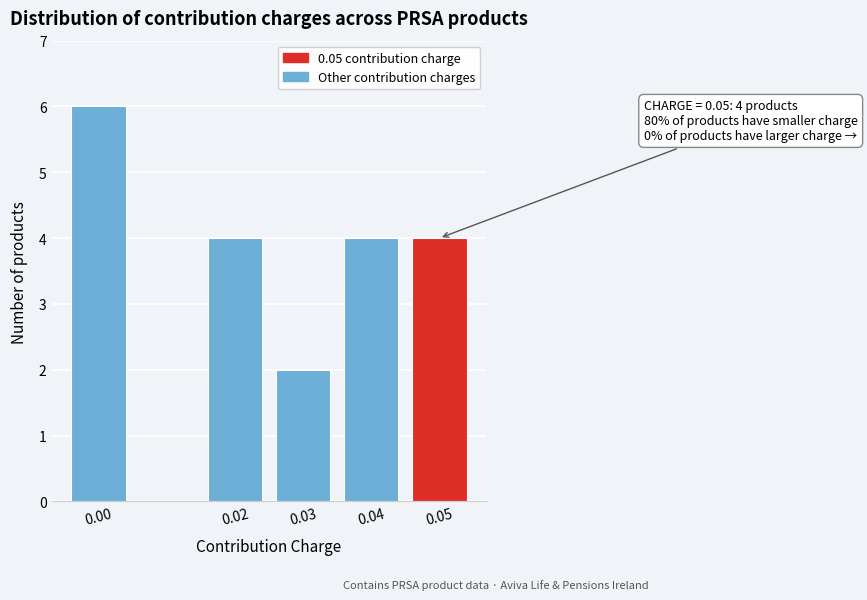

Reading left to right, what are all the values shown in this chart?

0.00=6	0.02=4	0.03=2	0.04=4	0.05=4